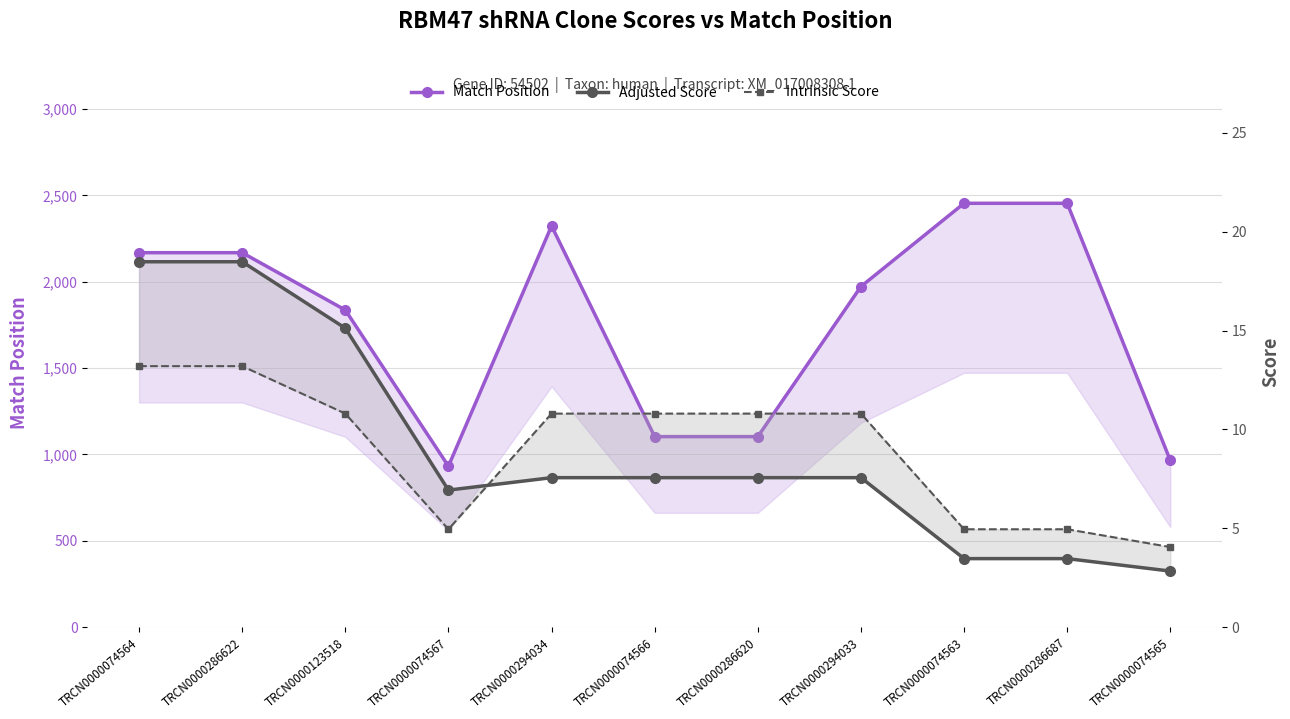

At which category does Intrinsic Score reach its first local valley?

TRCN0000074567